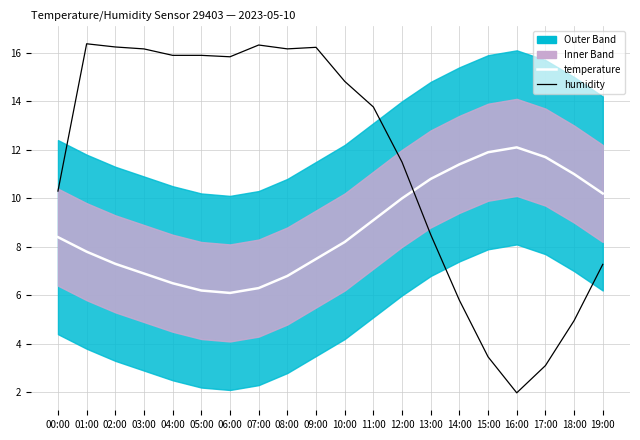

What is the value of the humidity point at the 5th from the left?

15.9